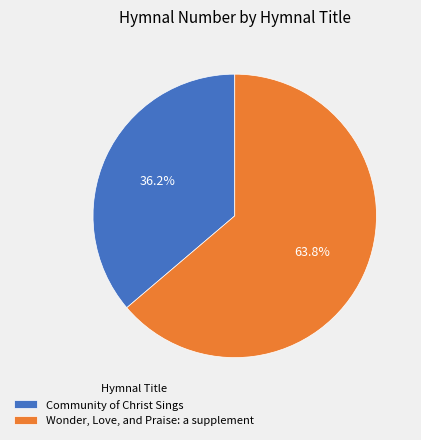

Which slice is the largest?

Wonder, Love, and Praise: a supplement